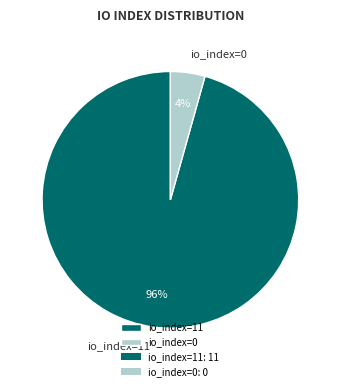

Which has a higher value, io_index=11 or io_index=0?

io_index=11